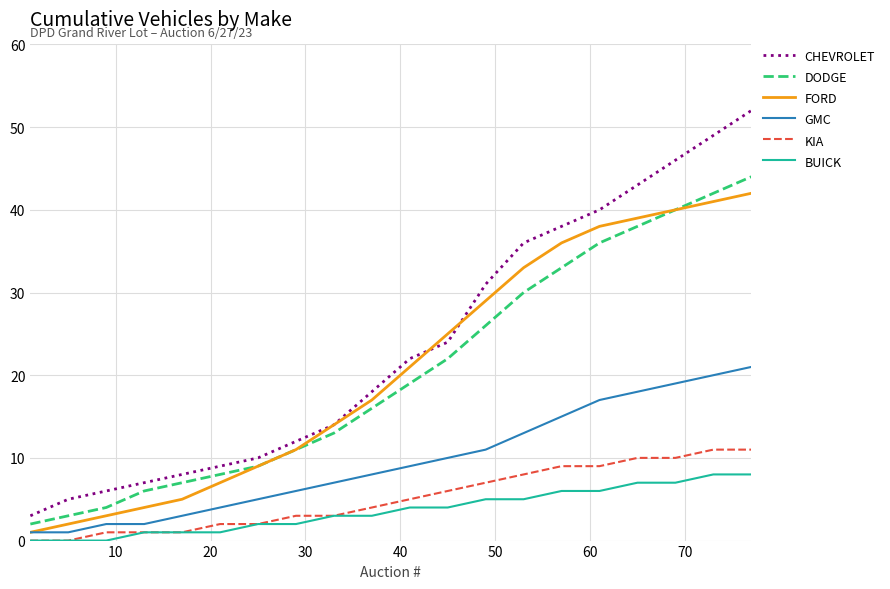

True or false: KIA and CHEVROLET cross at least once.

False